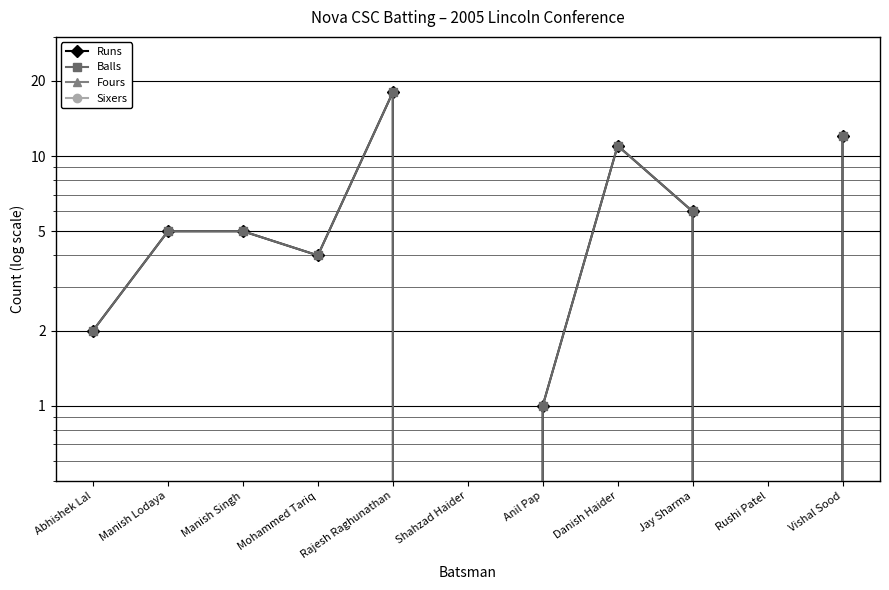

At which category is the sum across all series the highest?

Rajesh Raghunathan